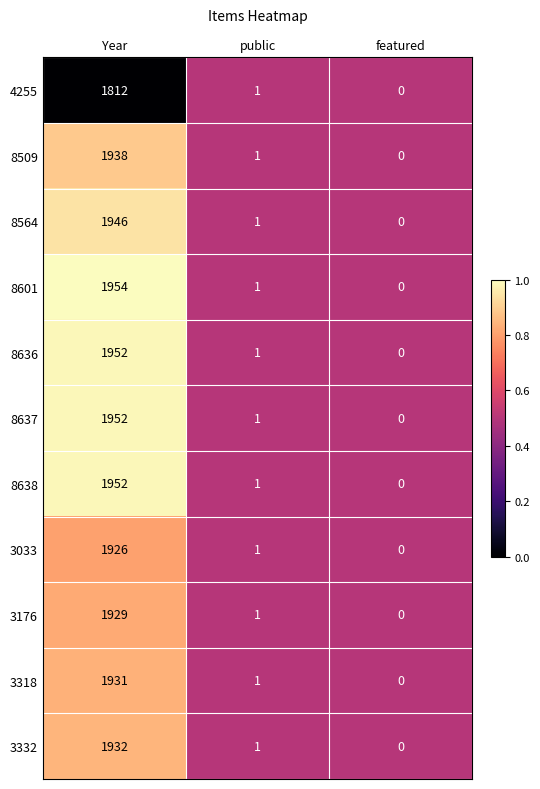

What is the sum of all 3332 values?

1933